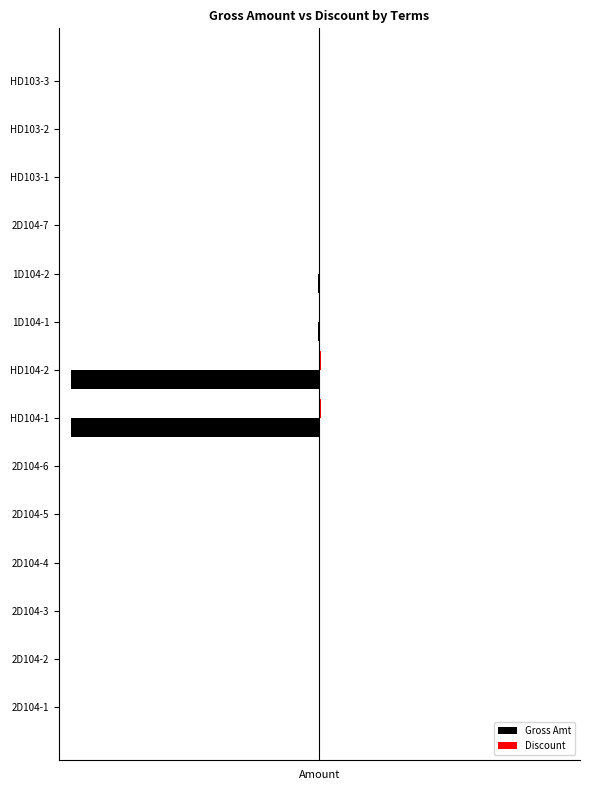

What is the difference between the maximum and minimum values in the Gross Amt series?

100.0